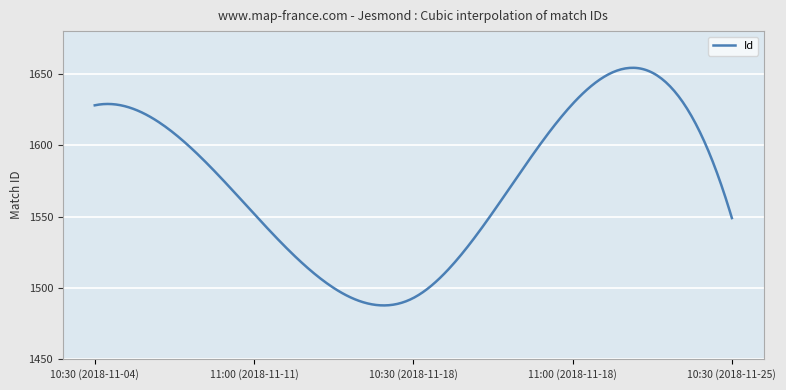

What is the smallest value displayed?

1487.8